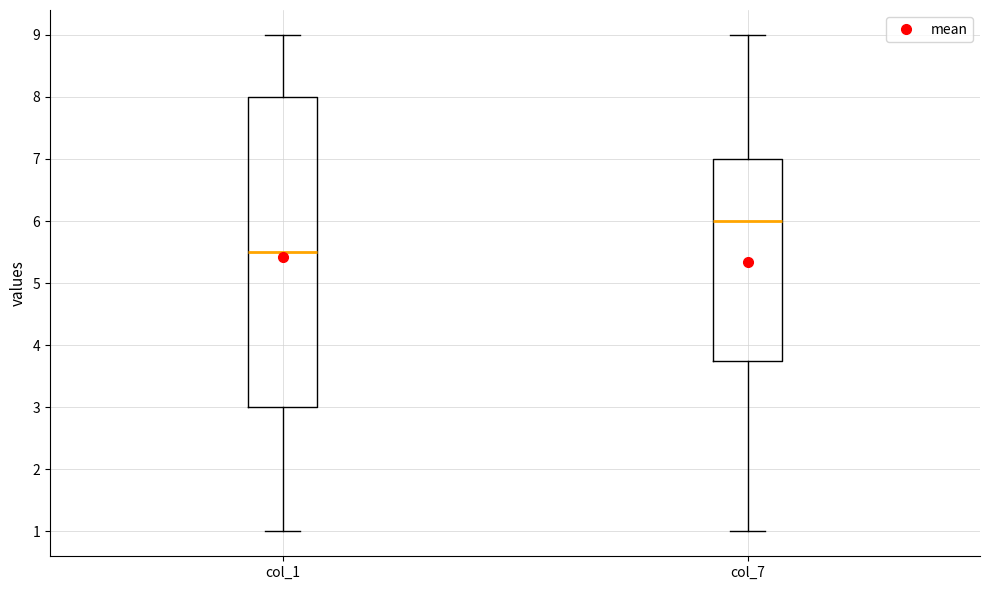

Reading left to right, transcribe this box plot: for each box, give where its median line is, the range the box spans, and where its two whiskers end, as read against the y-axis. The values are not printed on the chart, so give them approximately, as read against the axis.

col_1: median 5.5, box 3.0 to 8.0, whiskers 1.0 to 9.0
col_7: median 6.0, box 3.8 to 7.0, whiskers 1.0 to 9.0